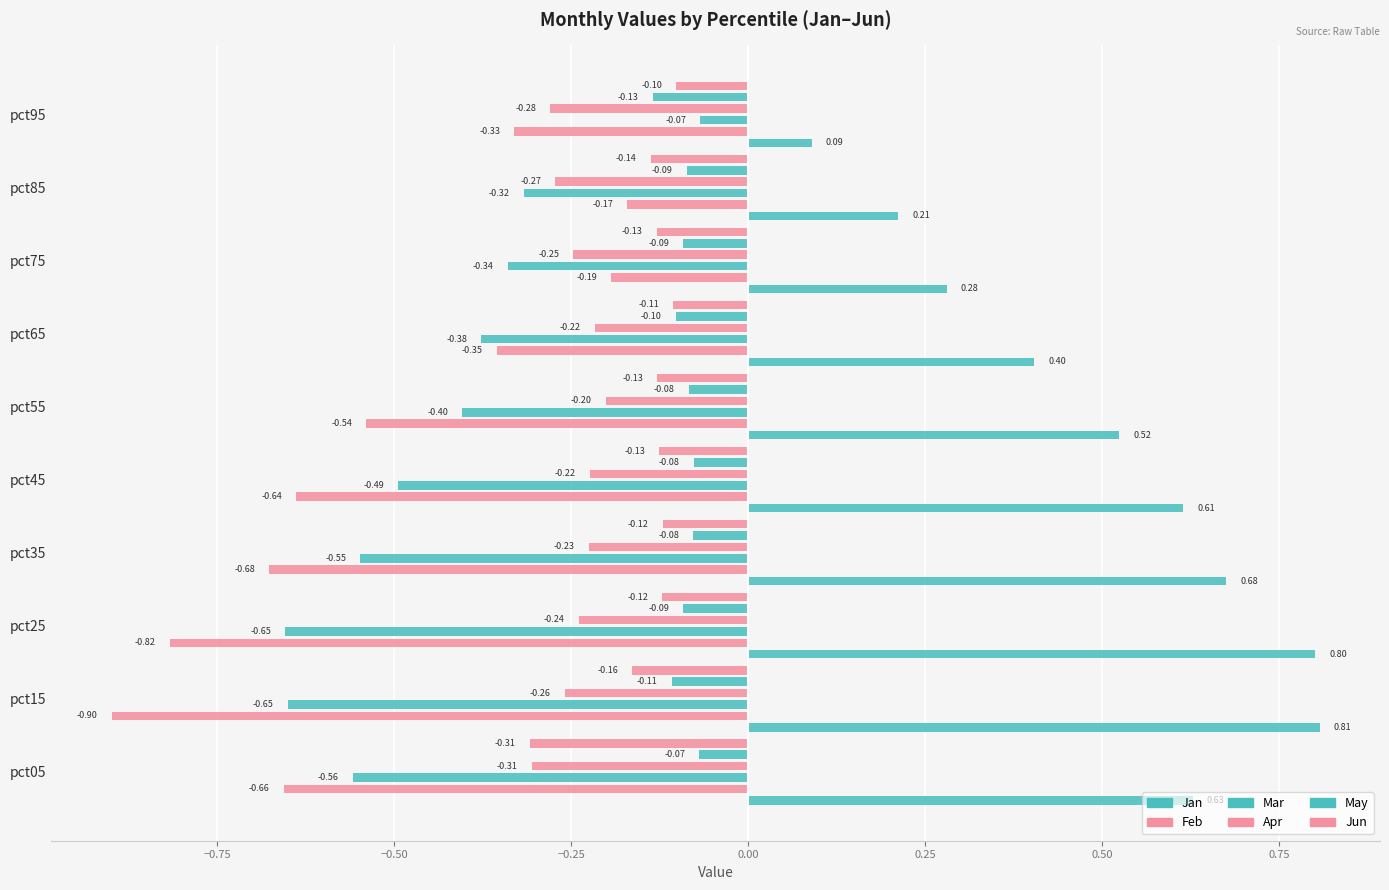

What is the difference between the maximum and minimum values in the Feb series?

0.7